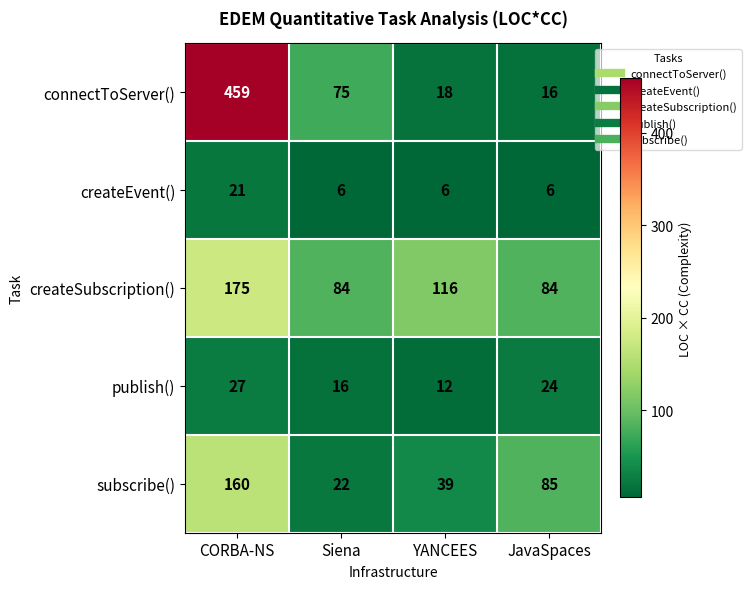

Which category has the highest value across all series?

CORBA-NS